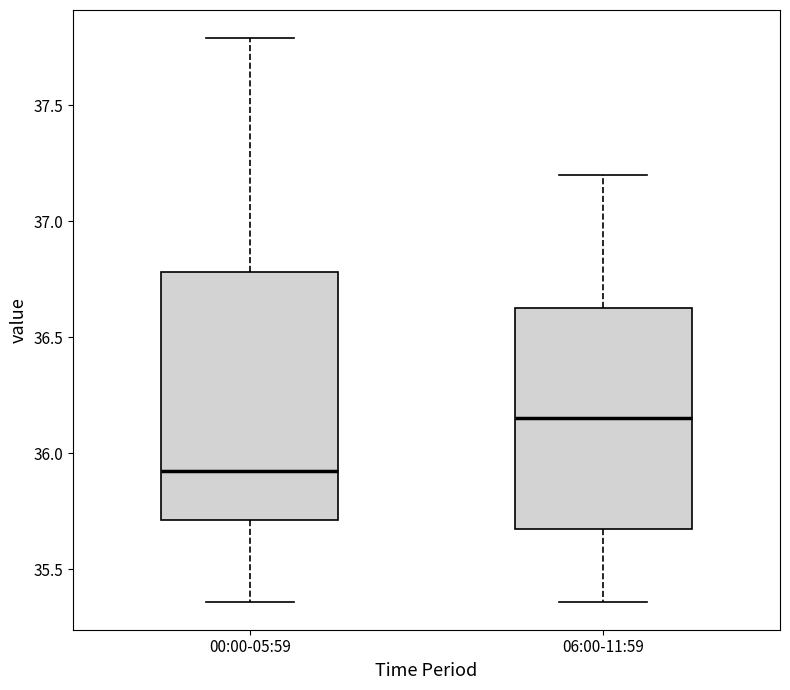

Which box is the tallest, from its lower edge to its upper edge?

00:00-05:59